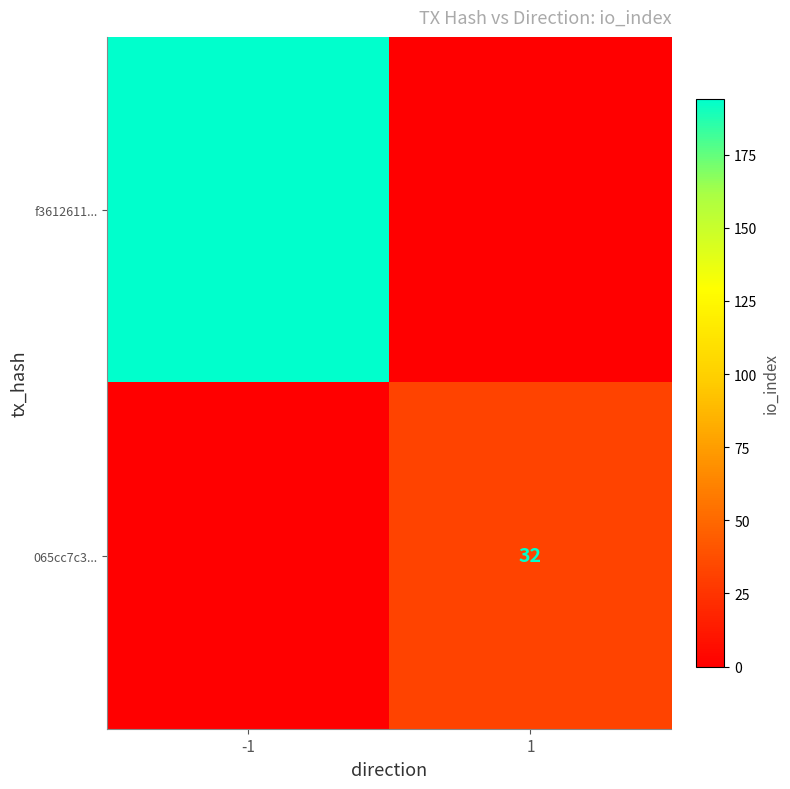

True or false: f3612611... has a value of 126 at -1.

False